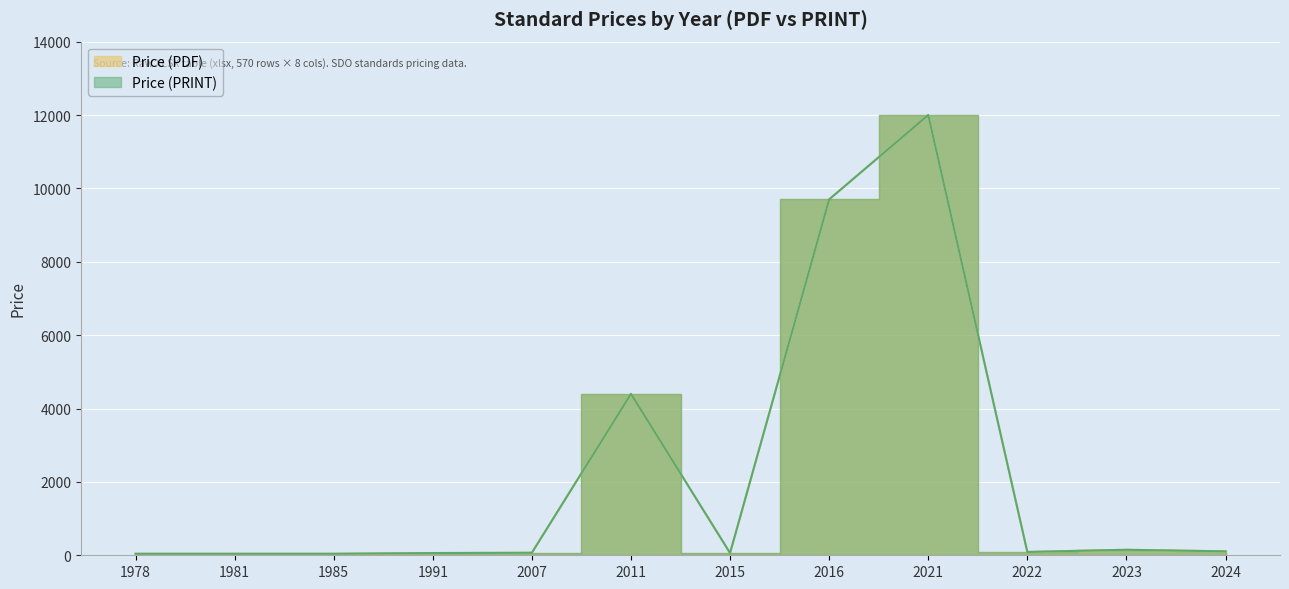

Rank the series at 1985 from highest to lowest value.

Price (PDF), Price (PRINT)